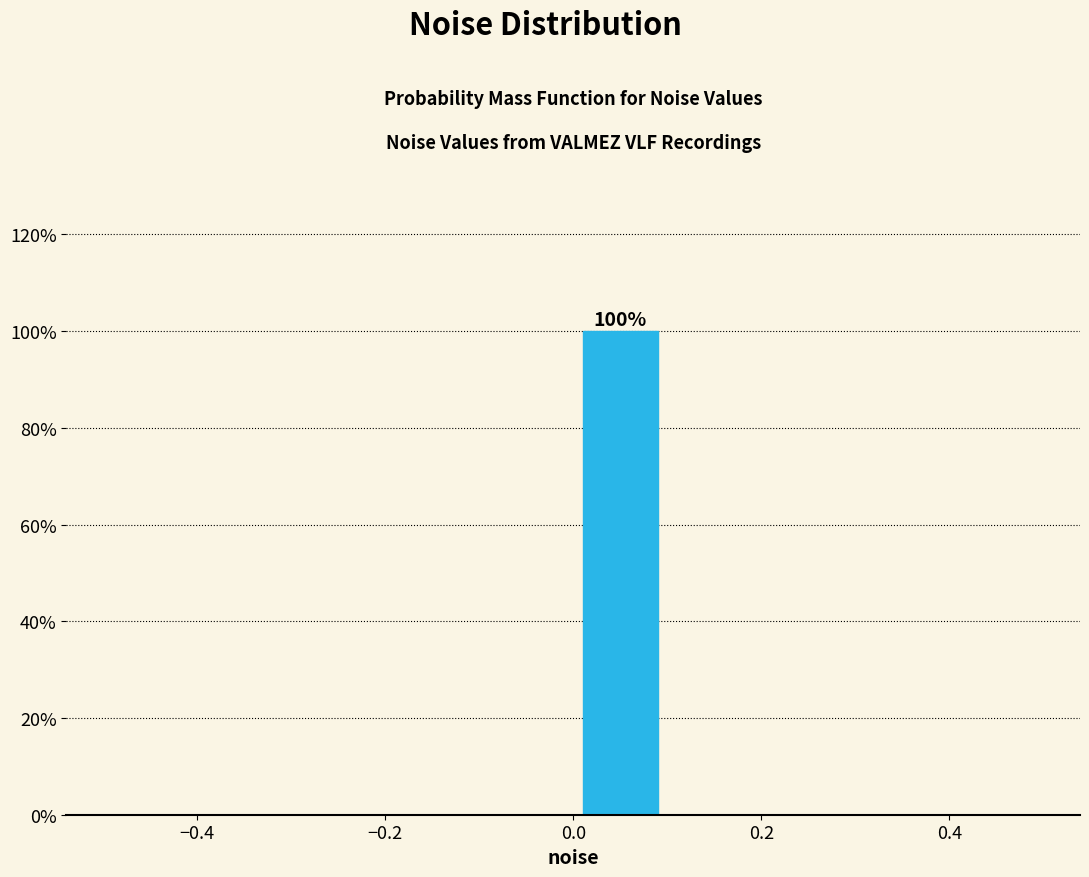

Which range on the x-axis has the tallest bar?

0.0 to 0.1